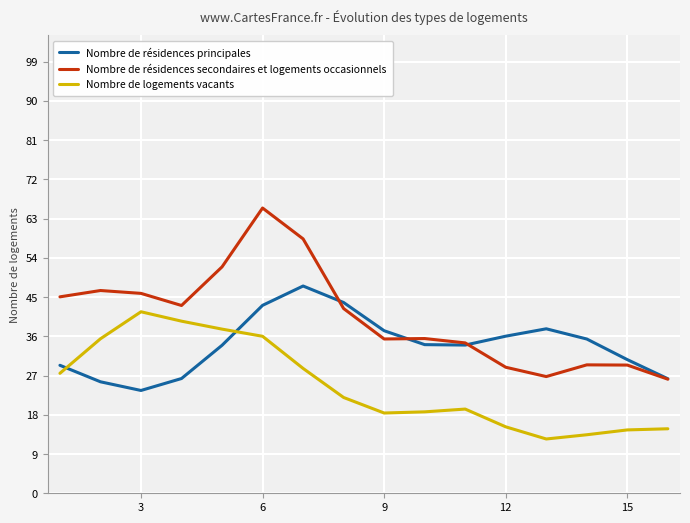

What is the lowest value of the Nombre de résidences secondaires et logements occasionnels series?

26.2